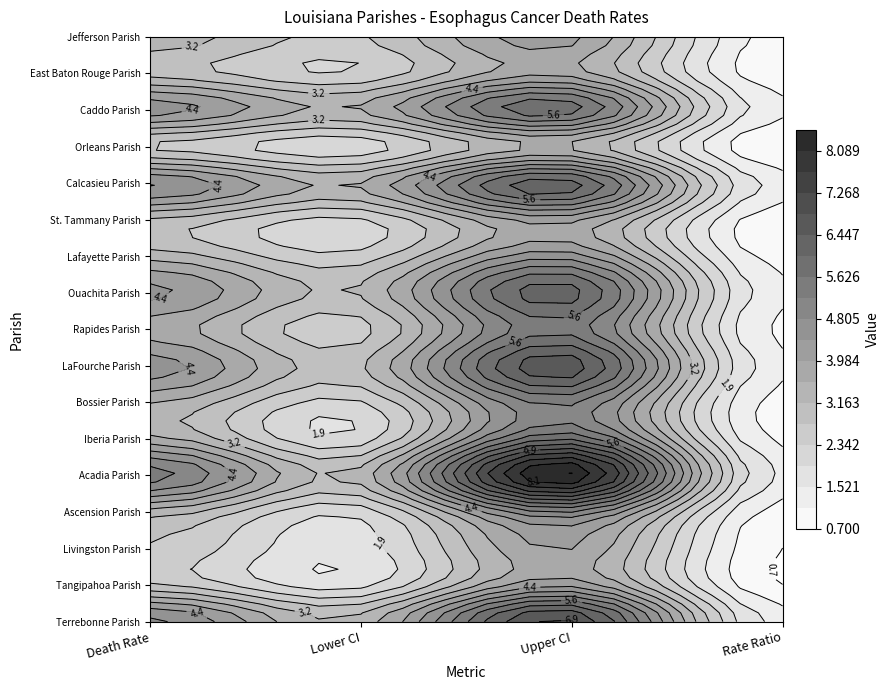

What is the total value across all series at 0?

64.4